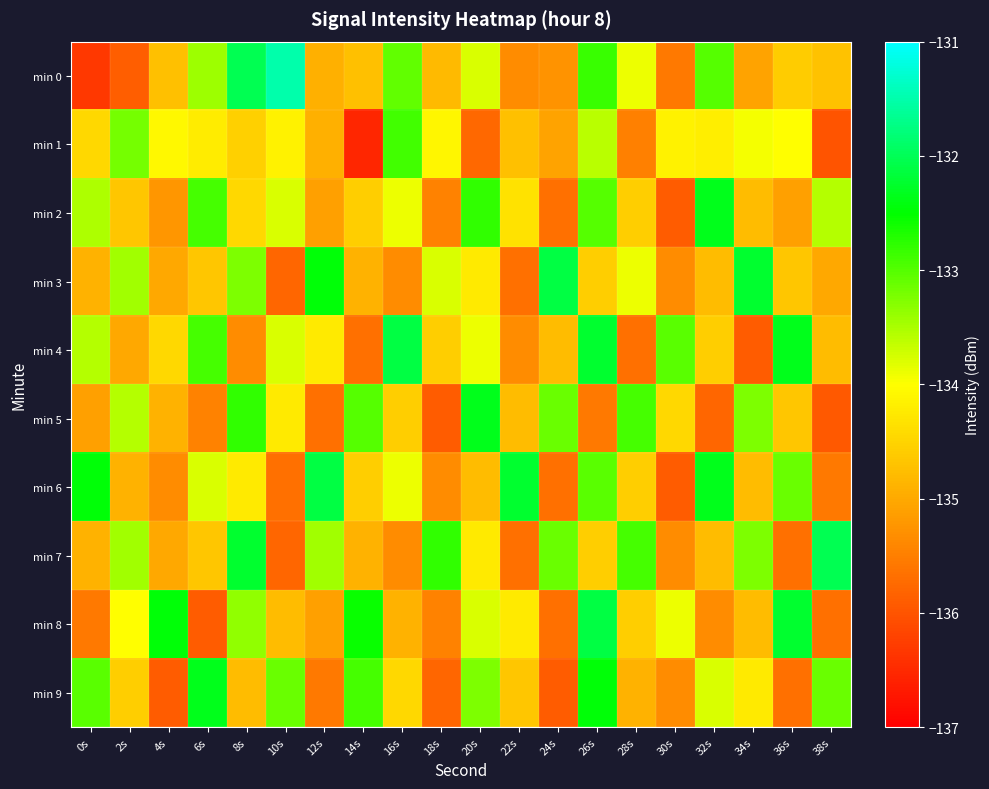

What is the spread (max minus min) of values at 24s?

3.8